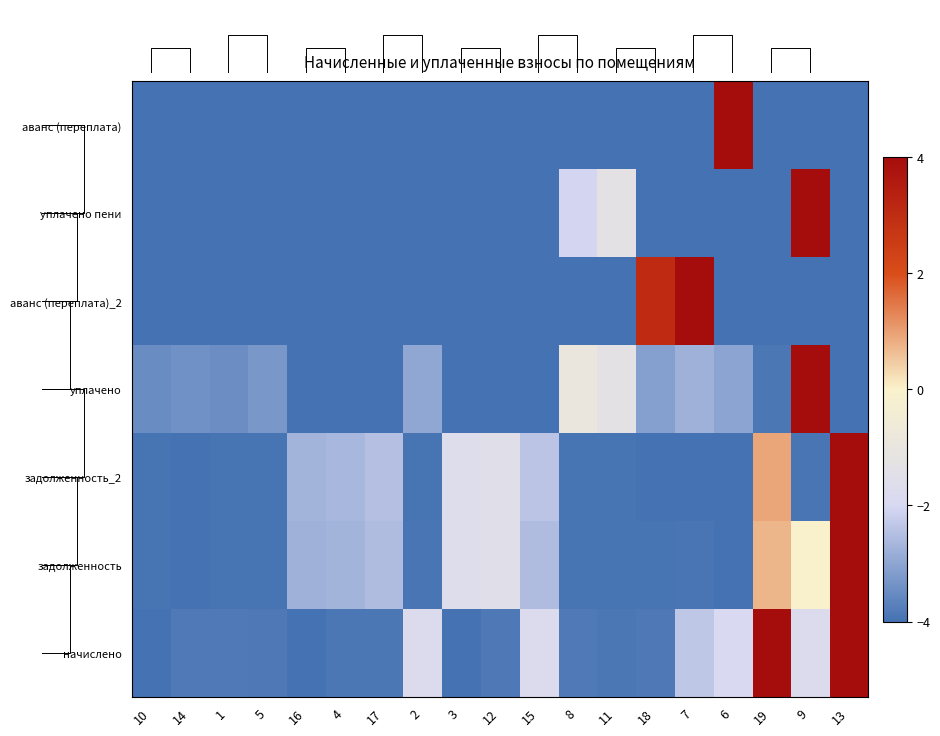

At which label is уплачено пени closest to 0?

11